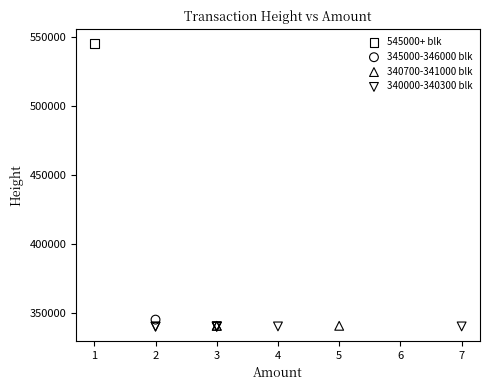

What are all the series names shown in the legend?

545000+ blk, 345000-346000 blk, 340700-341000 blk, 340000-340300 blk